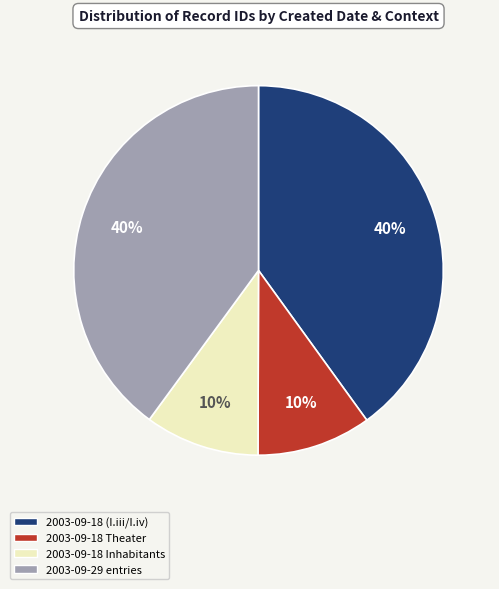

Does any single category account for the majority?

No